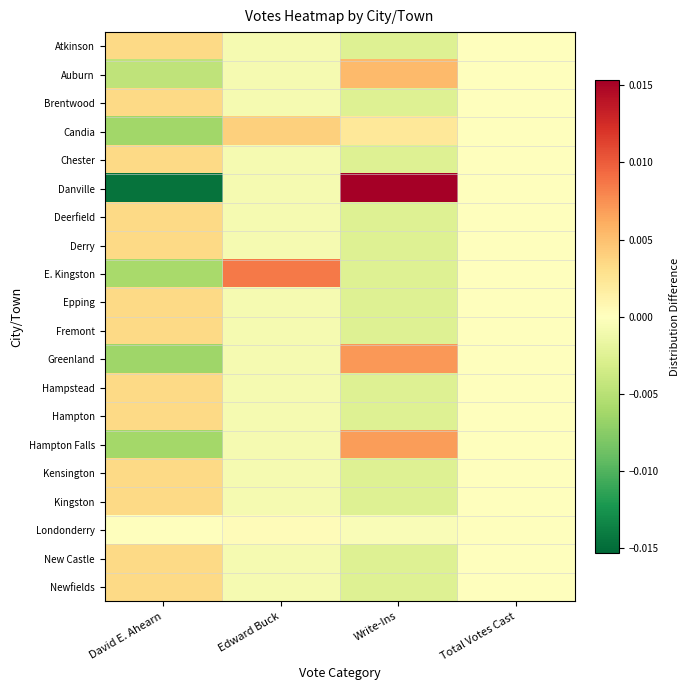

Reading right to left, what are all the values shown in this chart?

Atkinson: Total Votes Cast=0.0	Write-Ins=-0.0	Edward Buck=-0.0	David E. Ahearn=0.0
Auburn: Total Votes Cast=0.0	Write-Ins=0.0	Edward Buck=-0.0	David E. Ahearn=-0.0
Brentwood: Total Votes Cast=0.0	Write-Ins=-0.0	Edward Buck=-0.0	David E. Ahearn=0.0
Candia: Total Votes Cast=0.0	Write-Ins=0.0	Edward Buck=0.0	David E. Ahearn=-0.0
Chester: Total Votes Cast=-0.0	Write-Ins=-0.0	Edward Buck=-0.0	David E. Ahearn=0.0
Danville: Total Votes Cast=-0.0	Write-Ins=0.0	Edward Buck=-0.0	David E. Ahearn=-0.0
Deerfield: Total Votes Cast=0.0	Write-Ins=-0.0	Edward Buck=-0.0	David E. Ahearn=0.0
Derry: Total Votes Cast=0.0	Write-Ins=-0.0	Edward Buck=-0.0	David E. Ahearn=0.0
E. Kingston: Total Votes Cast=-0.0	Write-Ins=-0.0	Edward Buck=0.0	David E. Ahearn=-0.0
Epping: Total Votes Cast=0.0	Write-Ins=-0.0	Edward Buck=-0.0	David E. Ahearn=0.0
Fremont: Total Votes Cast=-0.0	Write-Ins=-0.0	Edward Buck=-0.0	David E. Ahearn=0.0
Greenland: Total Votes Cast=-0.0	Write-Ins=0.0	Edward Buck=-0.0	David E. Ahearn=-0.0
Hampstead: Total Votes Cast=0.0	Write-Ins=-0.0	Edward Buck=-0.0	David E. Ahearn=0.0
Hampton: Total Votes Cast=0.0	Write-Ins=-0.0	Edward Buck=-0.0	David E. Ahearn=0.0
Hampton Falls: Total Votes Cast=-0.0	Write-Ins=0.0	Edward Buck=-0.0	David E. Ahearn=-0.0
Kensington: Total Votes Cast=-0.0	Write-Ins=-0.0	Edward Buck=-0.0	David E. Ahearn=0.0
Kingston: Total Votes Cast=0.0	Write-Ins=-0.0	Edward Buck=-0.0	David E. Ahearn=0.0
Londonderry: Total Votes Cast=0.0	Write-Ins=-0.0	Edward Buck=0.0	David E. Ahearn=0.0
New Castle: Total Votes Cast=-0.0	Write-Ins=-0.0	Edward Buck=-0.0	David E. Ahearn=0.0
Newfields: Total Votes Cast=-0.0	Write-Ins=-0.0	Edward Buck=-0.0	David E. Ahearn=0.0